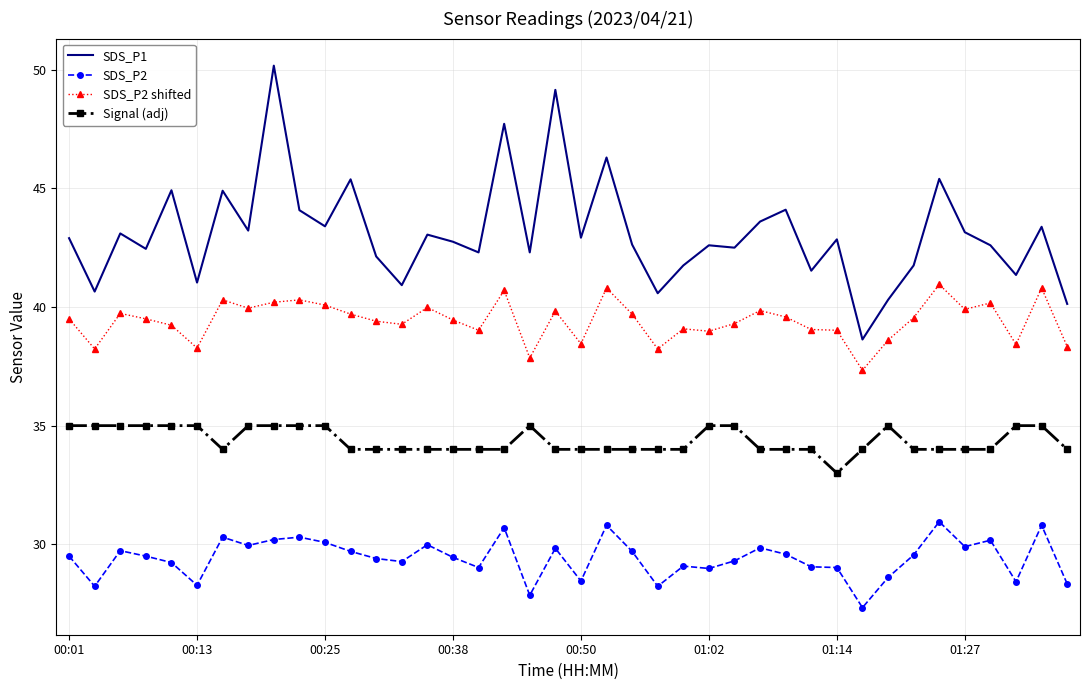

Which series has the largest total across all categories?

SDS_P1